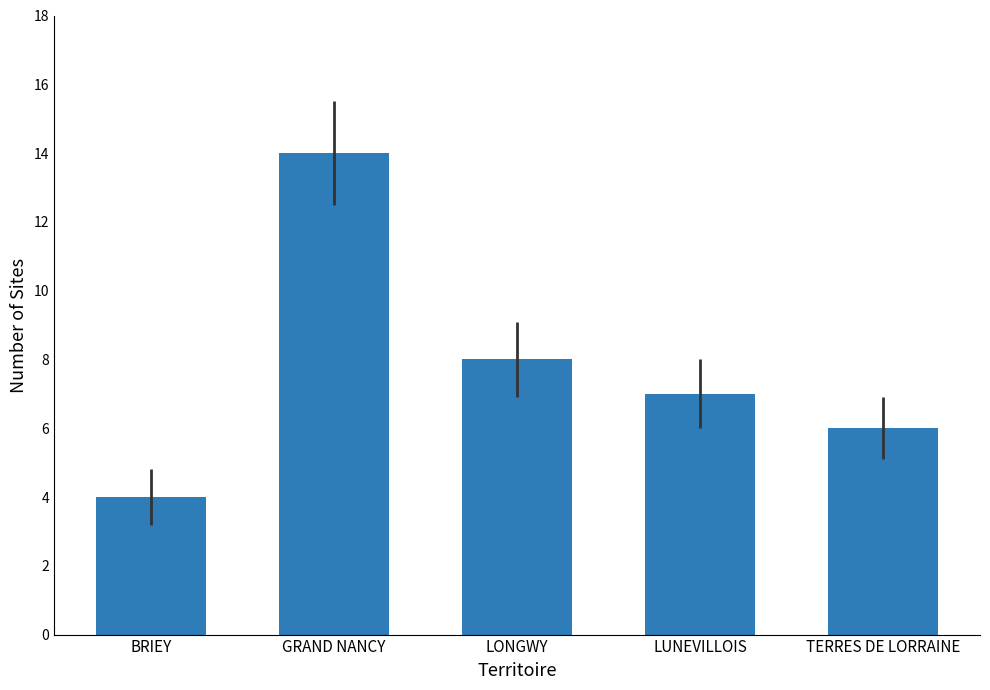

Between LUNEVILLOIS and GRAND NANCY, which is larger?

GRAND NANCY